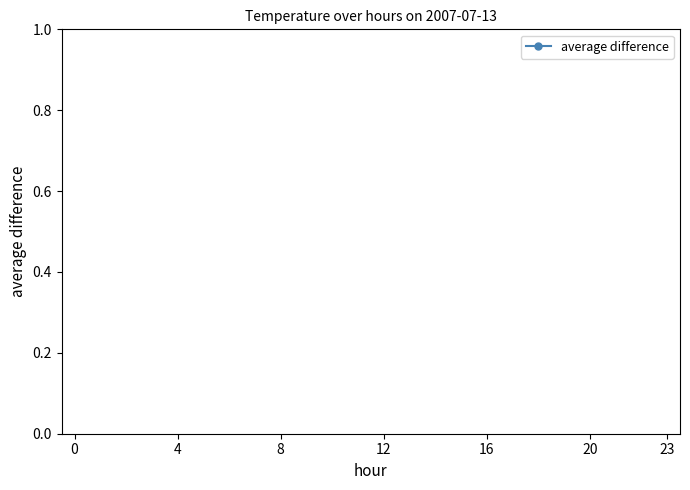

How many categories are shown in the chart?

24